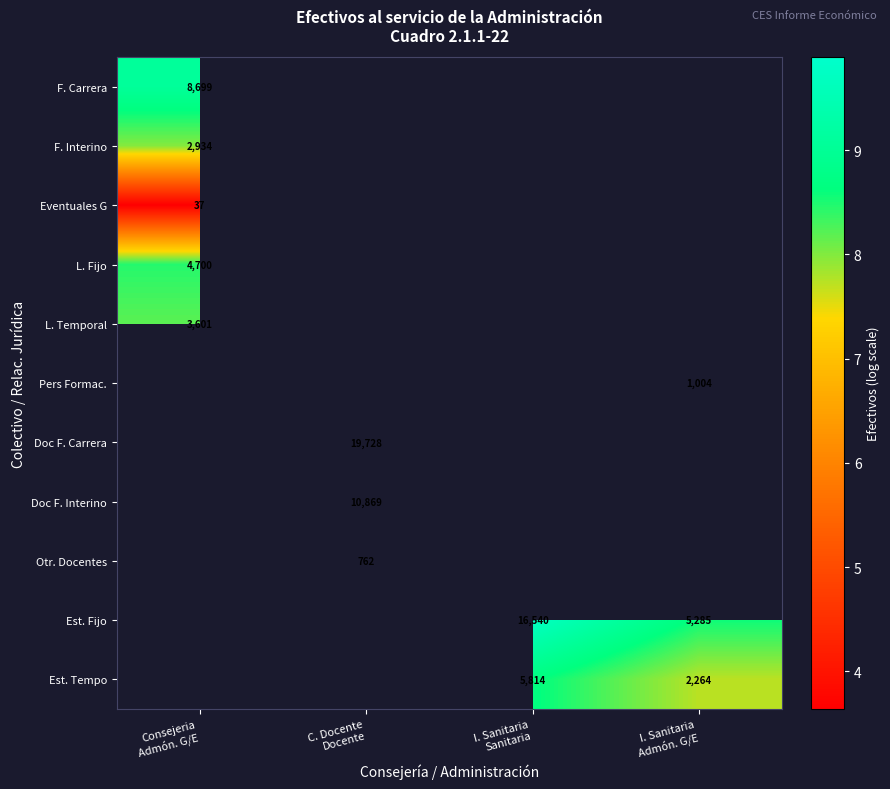

At I. Sanitaria Sanitaria, list the series in order from smallest to largest.

Est. Tempo, F. Carrera, F. Interino, Eventuales G, L. Fijo, L. Temporal, Pers Formac., Doc F. Carrera, Doc F. Interino, Otr. Docentes, Est. Fijo